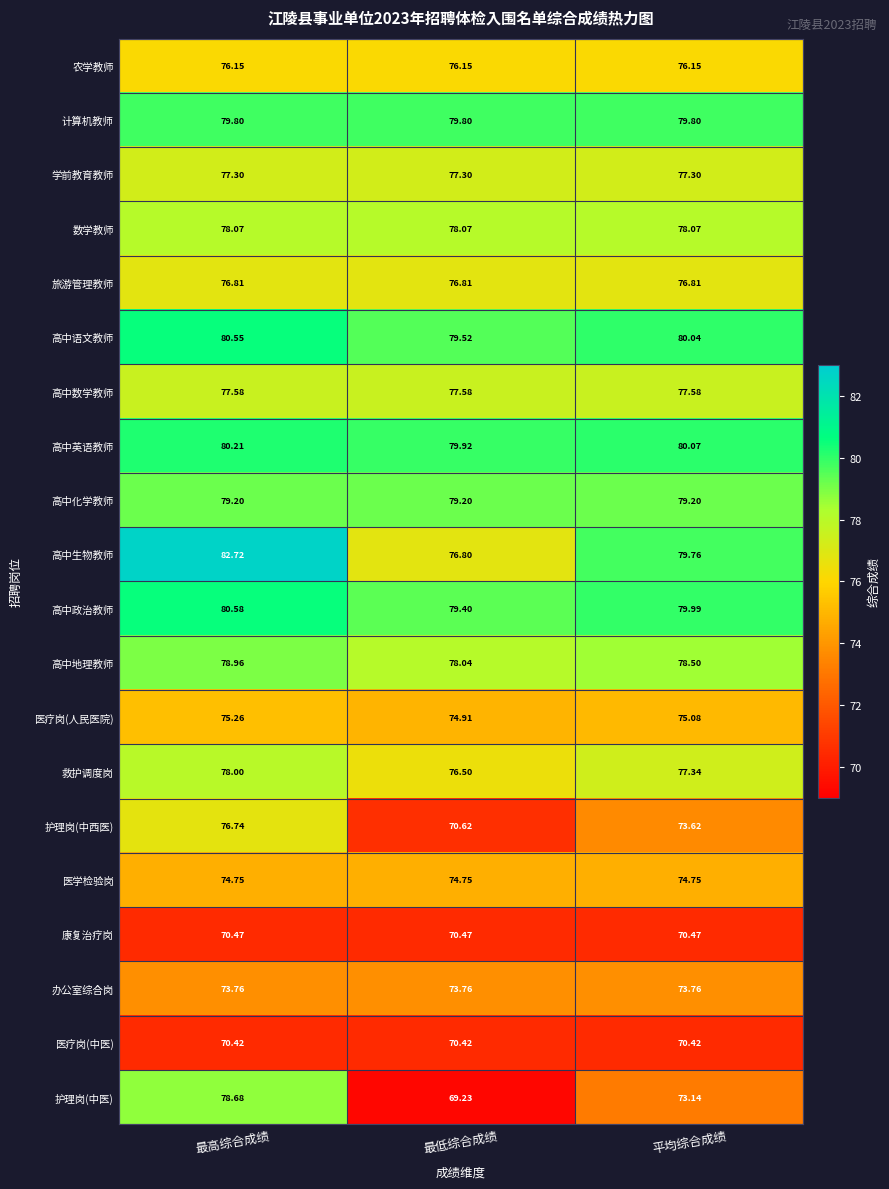

At 最低综合成绩, list the series in order from smallest to largest.

护理岗(中医), 医疗岗(中医), 康复治疗岗, 护理岗(中西医), 办公室综合岗, 医学检验岗, 医疗岗(人民医院), 农学教师, 救护调度岗, 高中生物教师, 旅游管理教师, 学前教育教师, 高中数学教师, 高中地理教师, 数学教师, 高中化学教师, 高中政治教师, 高中语文教师, 计算机教师, 高中英语教师